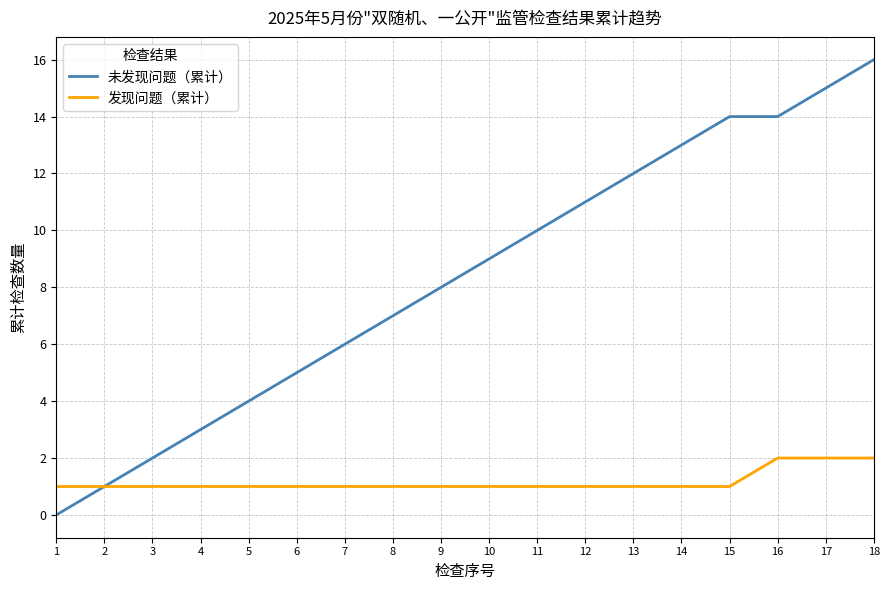

Reading right to left, what are all the values shown in this chart?

未发现问题（累计）: 16	15	14	14	13	12	11	10	9	8	7	6	5	4	3	2	1	0
发现问题（累计）: 2	2	2	1	1	1	1	1	1	1	1	1	1	1	1	1	1	1